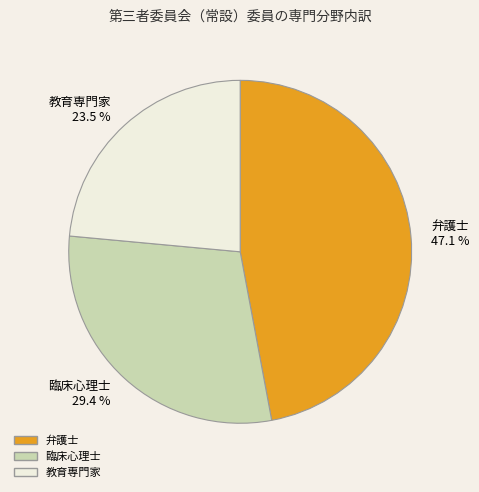

Which has a higher value, 教育専門家 or 臨床心理士?

臨床心理士